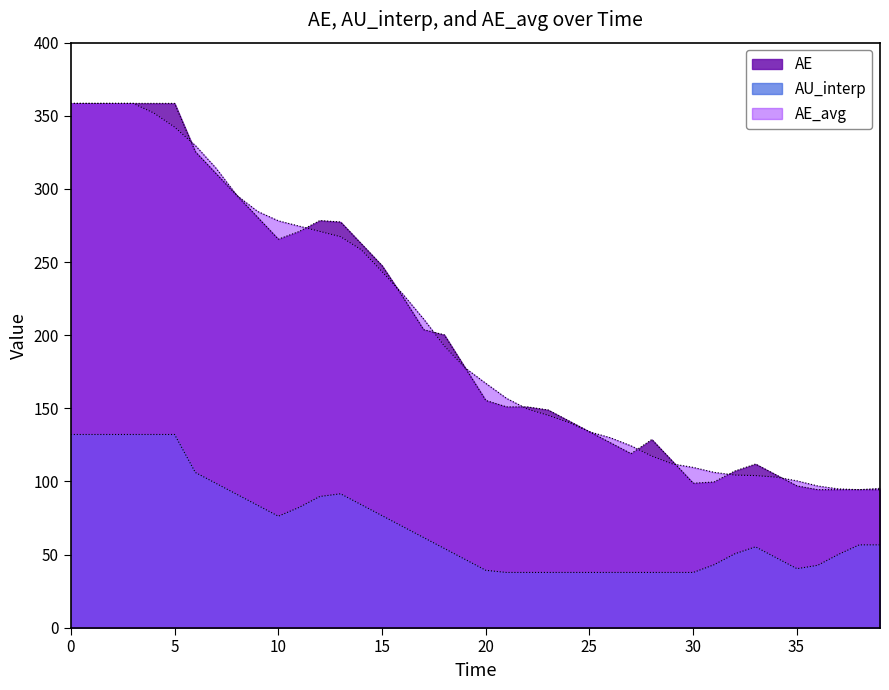

Which series has the largest total across all categories?

AE_avg